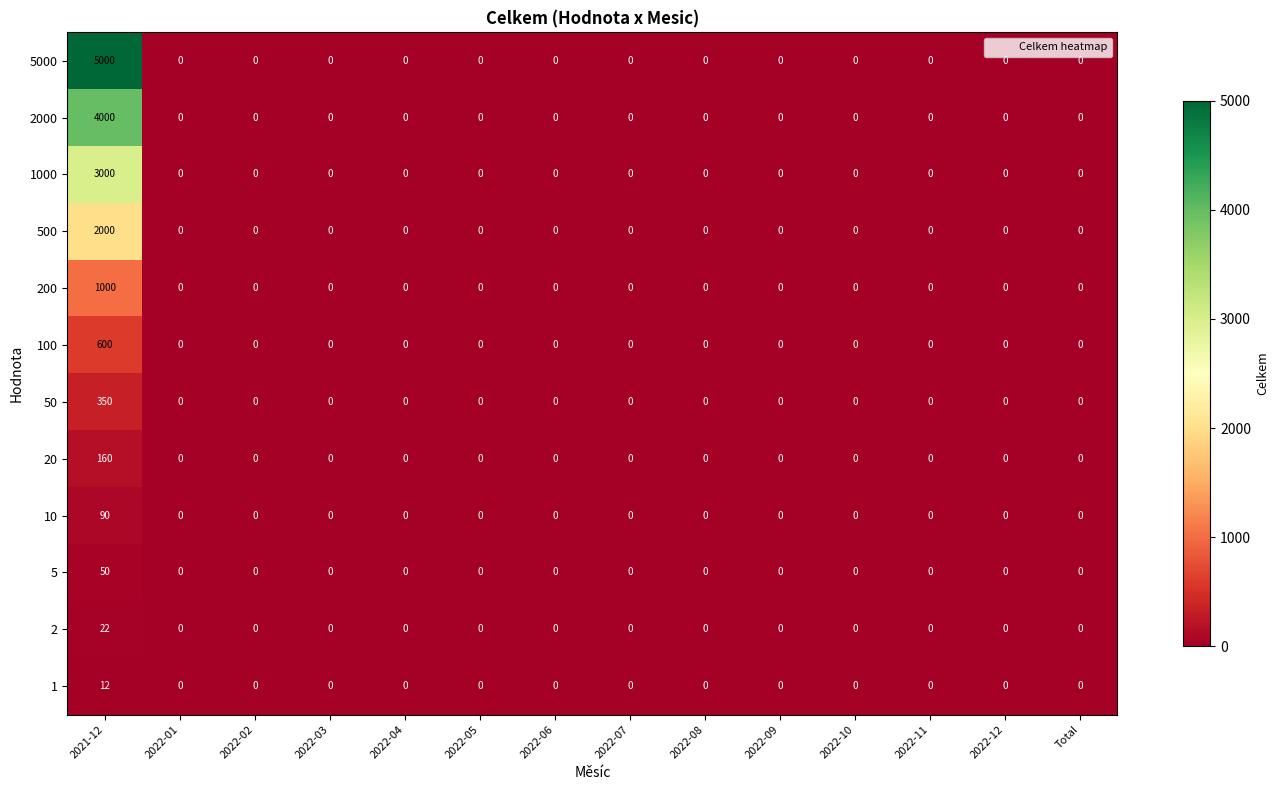

Which series changed the most between 2021-12 and 2022-09?

5000